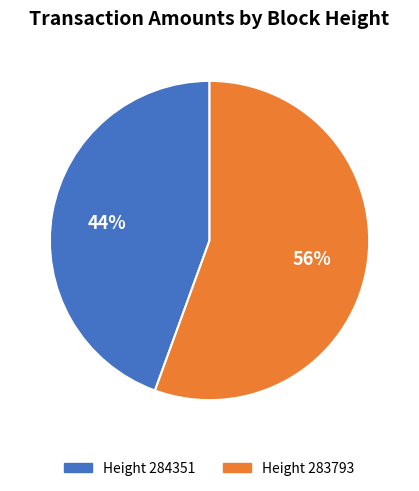

To the nearest percent, what is the average slice percentage?

50%